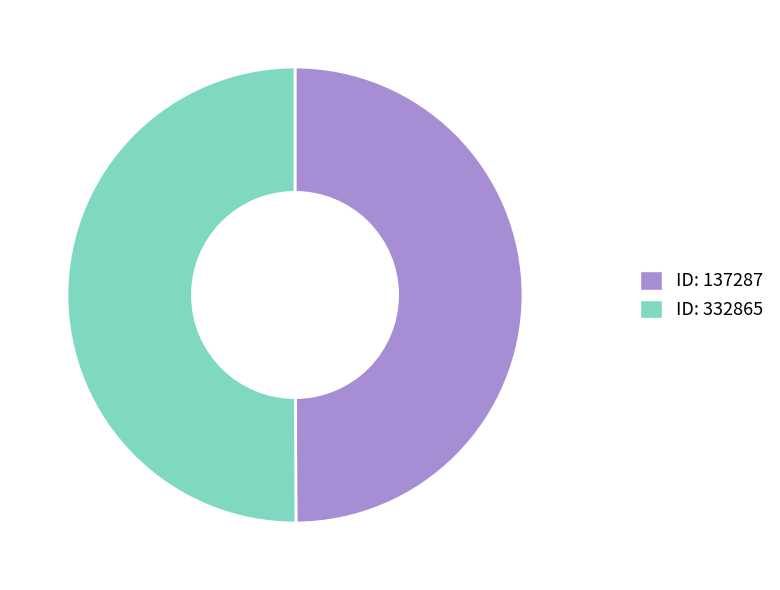

Is it true that ID: 137287 is 57% of the pie?

False